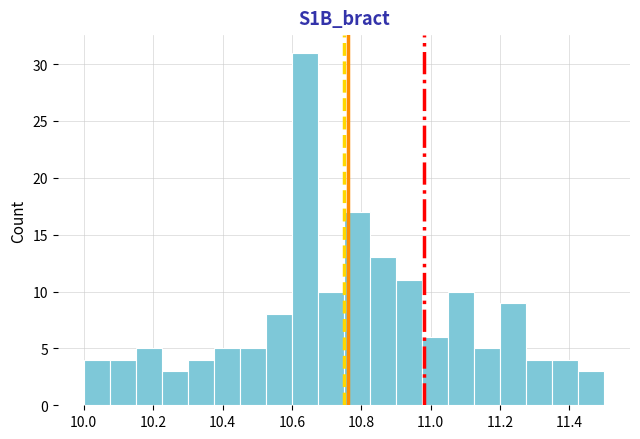

Read against the x-axis, roughly where is the centre of the tallest bar?

10.64